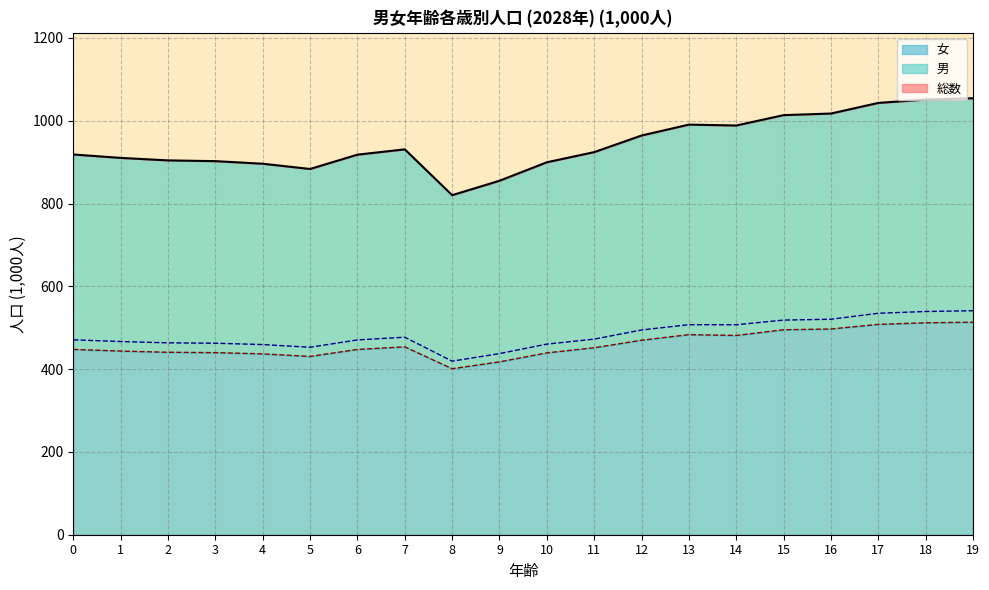

The 総数 series shows 665.8 at 12. True or false?

False